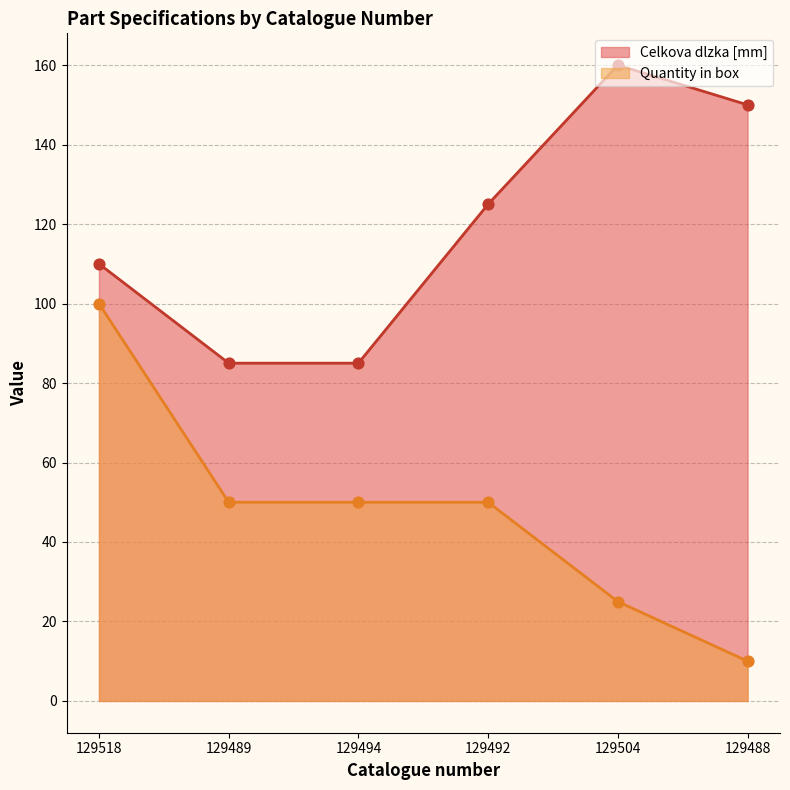

At how many categories does at least one series exceed 97?

4